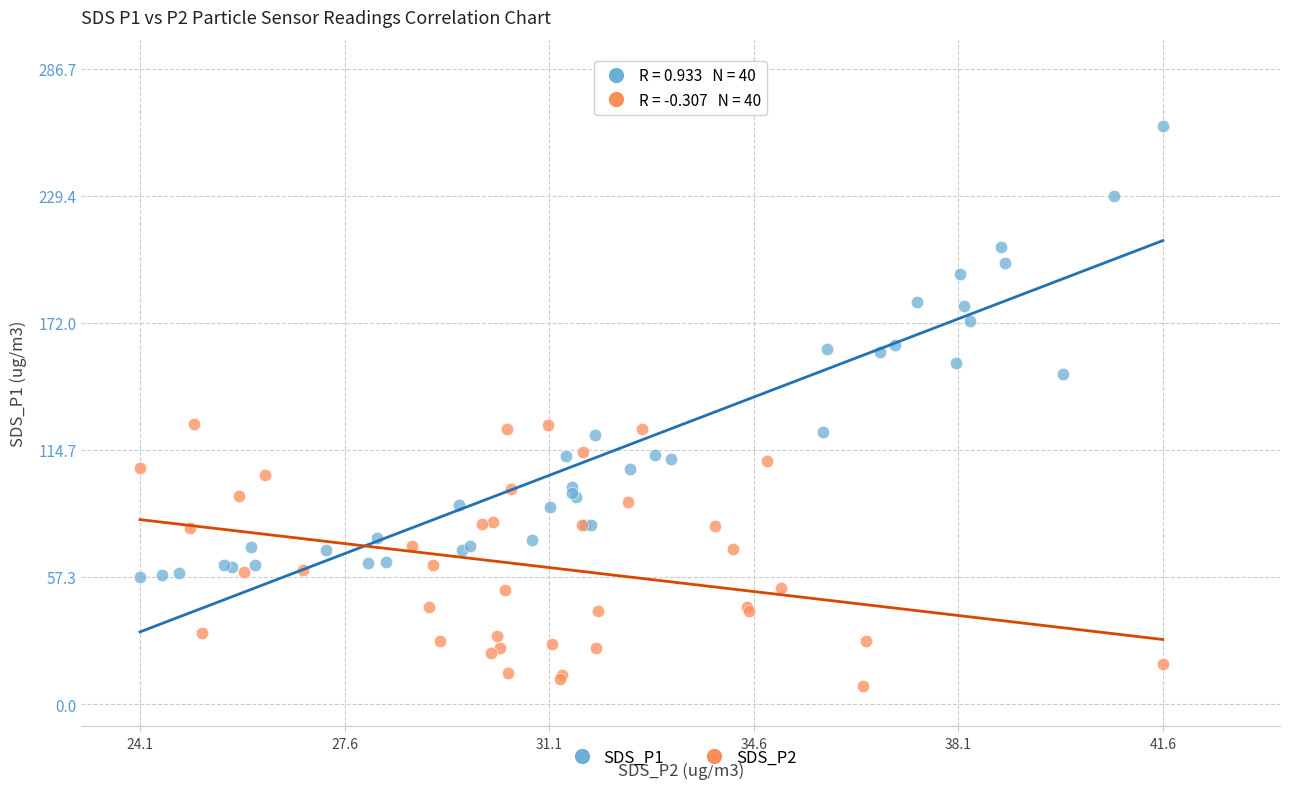

Which series contains the lowest Y value?

SDS_P2